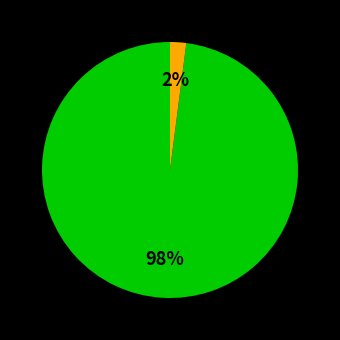

To the nearest percent, what is the difference between the largest and smallest slice percentages?

96%